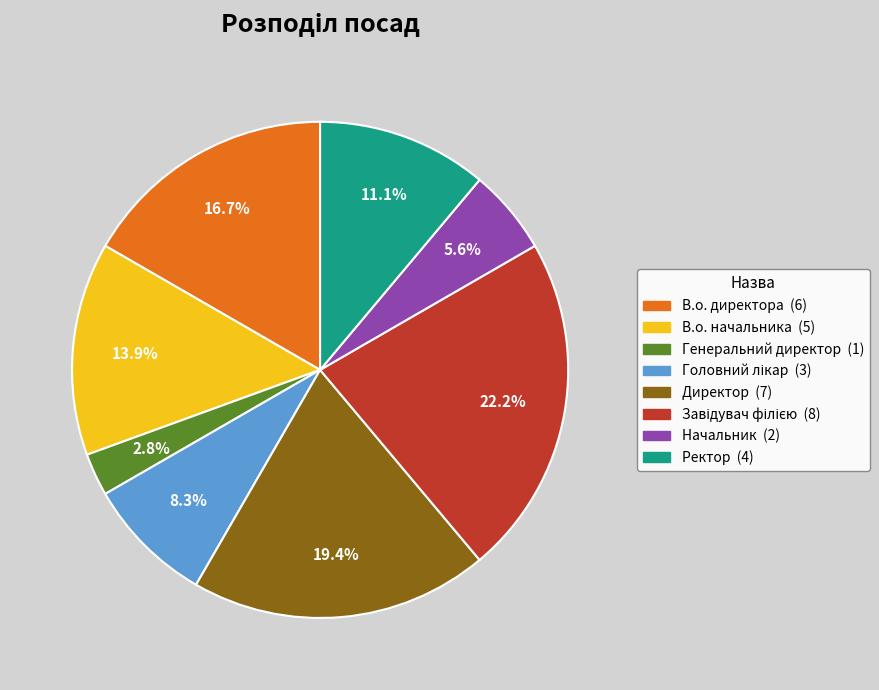

What percentage is NOT represented by Директор?

80.6%